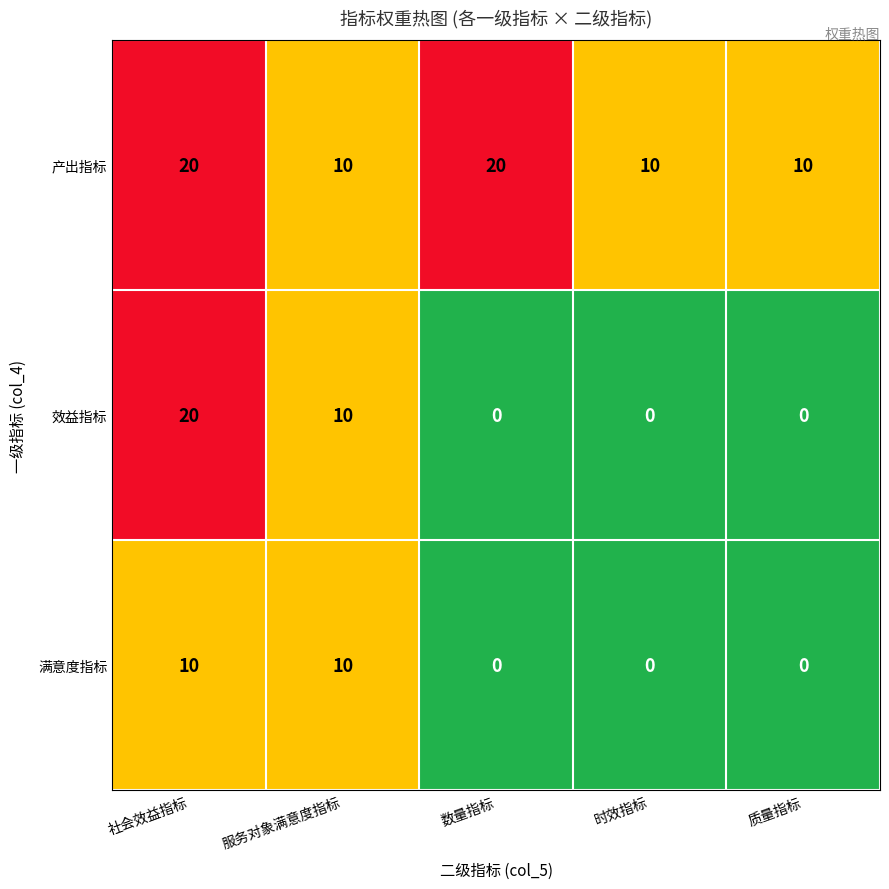

At which category is the sum across all series the highest?

社会效益指标